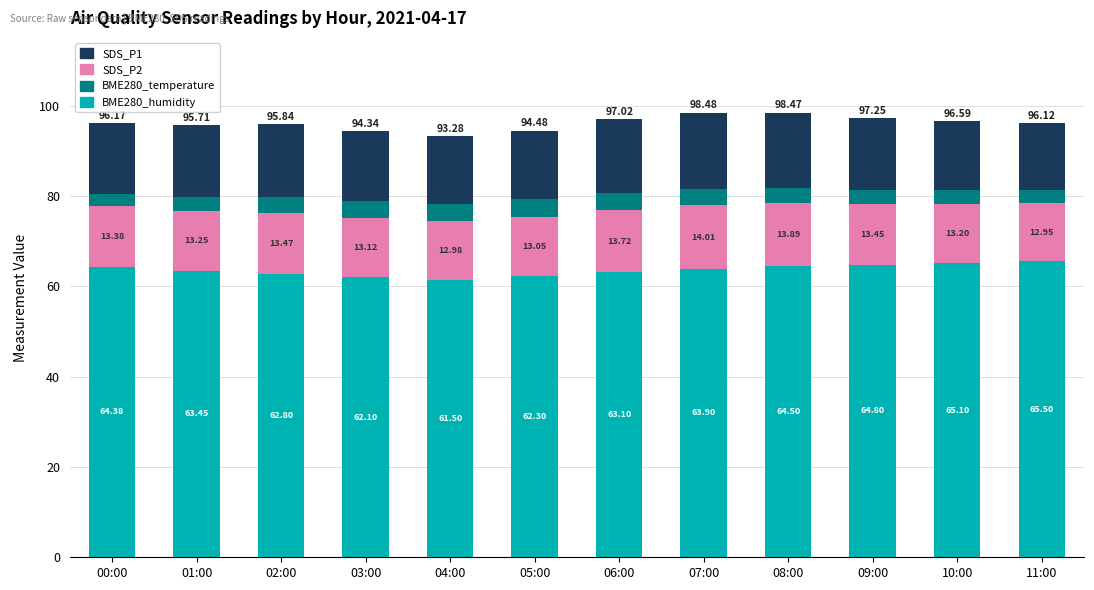

What is the sum of the BME280_humidity values at 06:00 and 05:00?

125.4